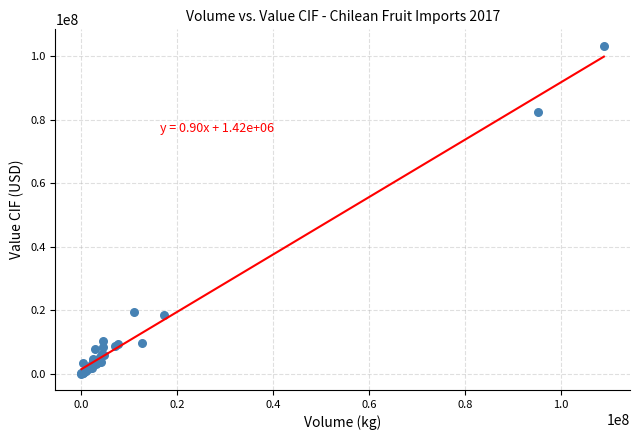

What Y value in the scatter plot is closest to 51649956?

82345096.2